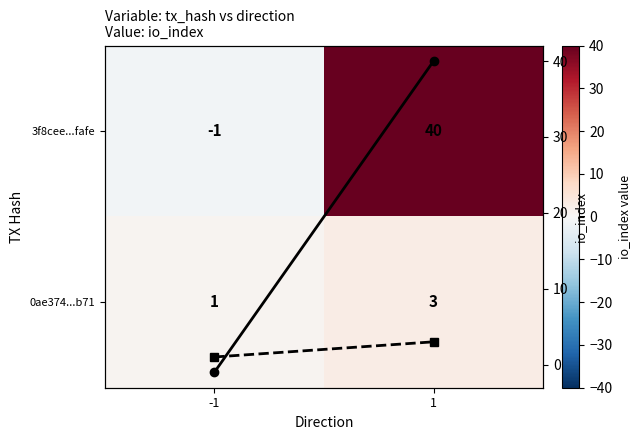

Count the Row 1 trend values in the range 1 to 3.

2